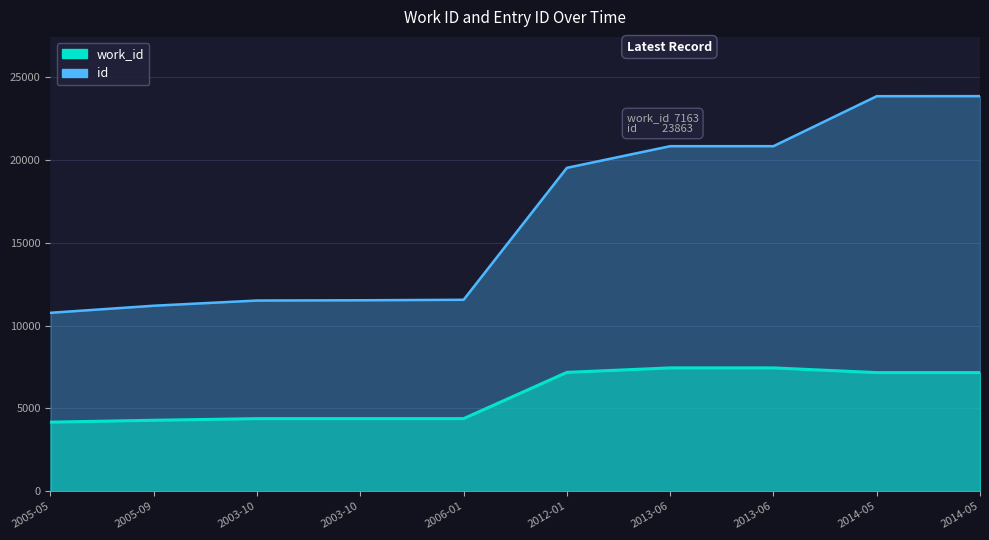

Count the number of categories in the chart.

10